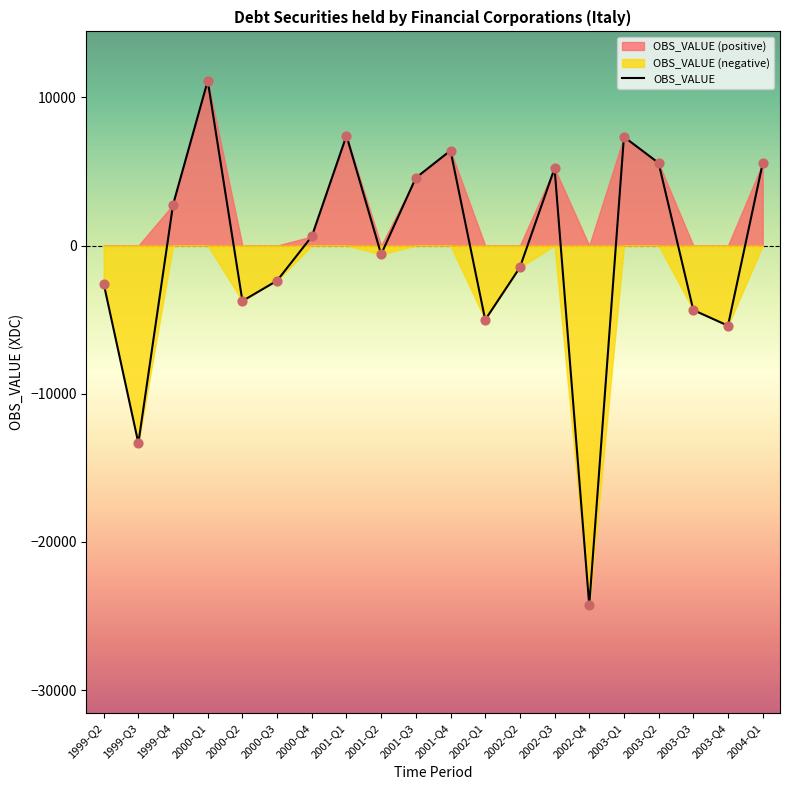

What is the change in value from 2000-Q1 to 2002-Q1?

-16125